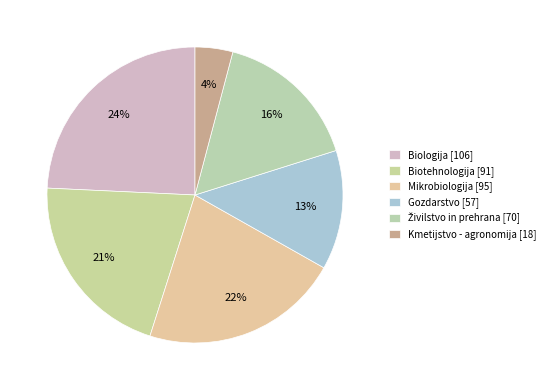

Which category has the biggest portion of the pie?

Biologija